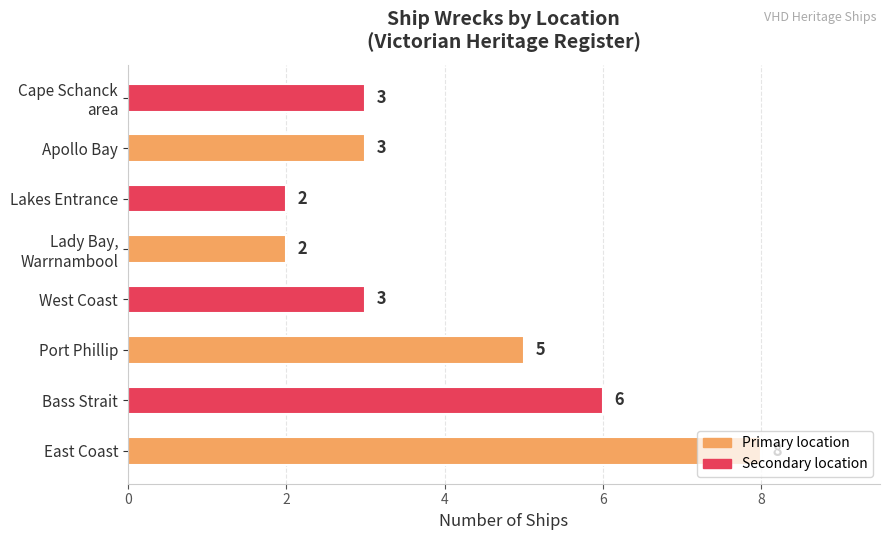

At which category does the chart reach its peak across all series?

East Coast